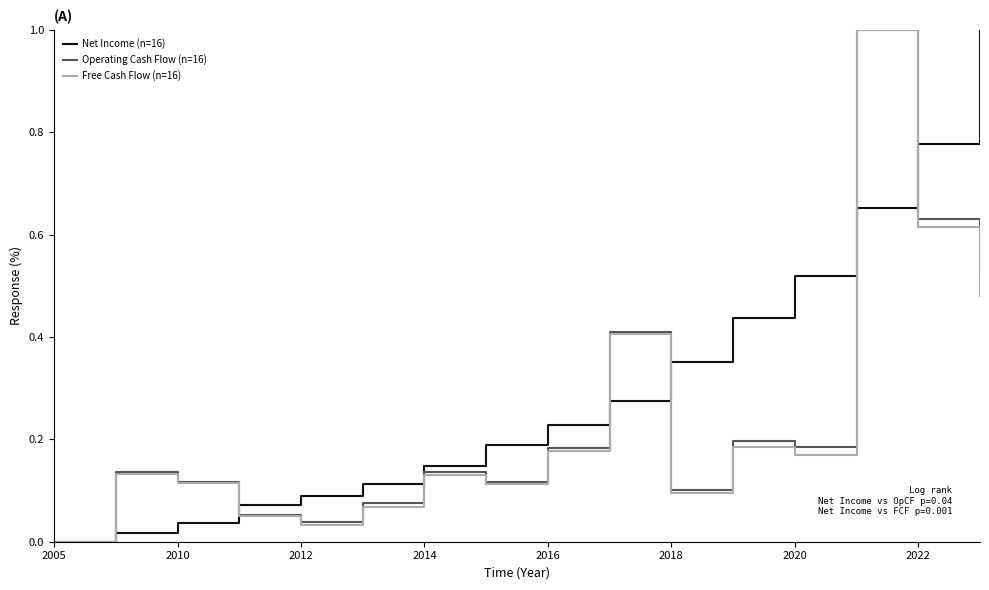

Which series has the largest total across all categories?

Net Income (n=16)